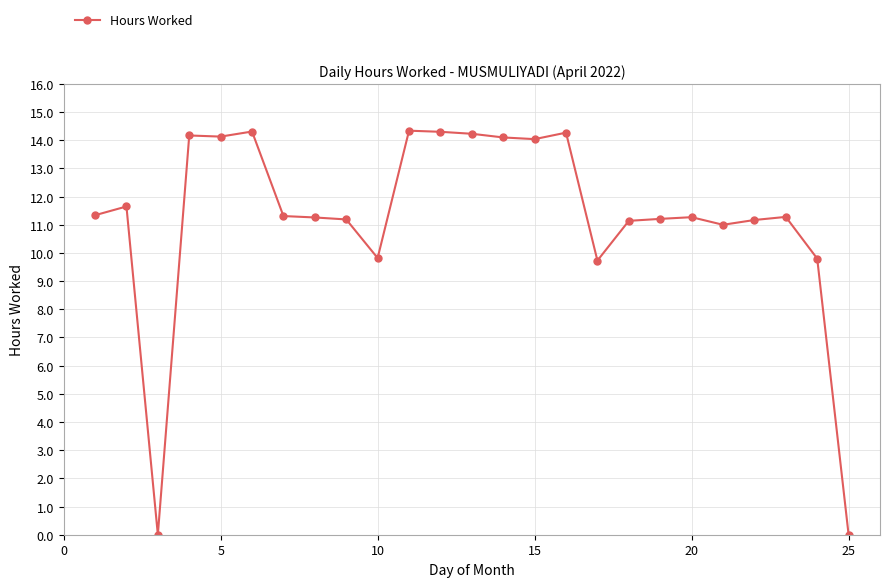

What is the average value?

11.2